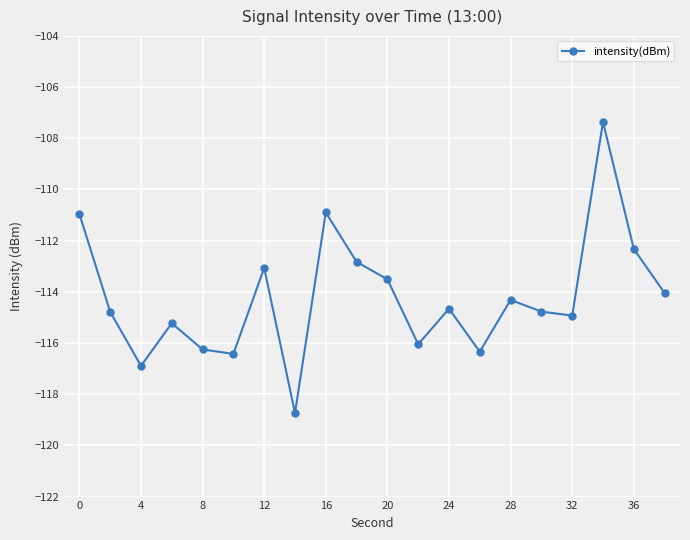

What is the smallest value displayed?

-118.7